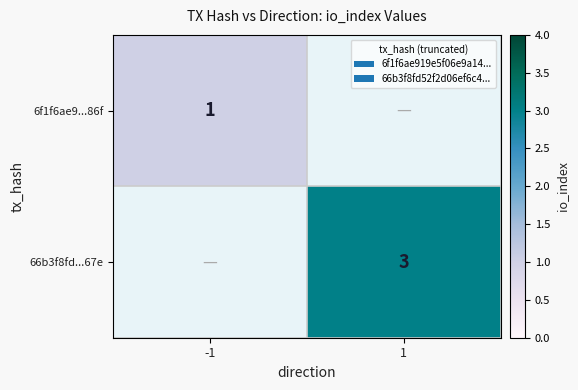

Is it true that 66b3f8fd...67e equals 2 at 1?

False